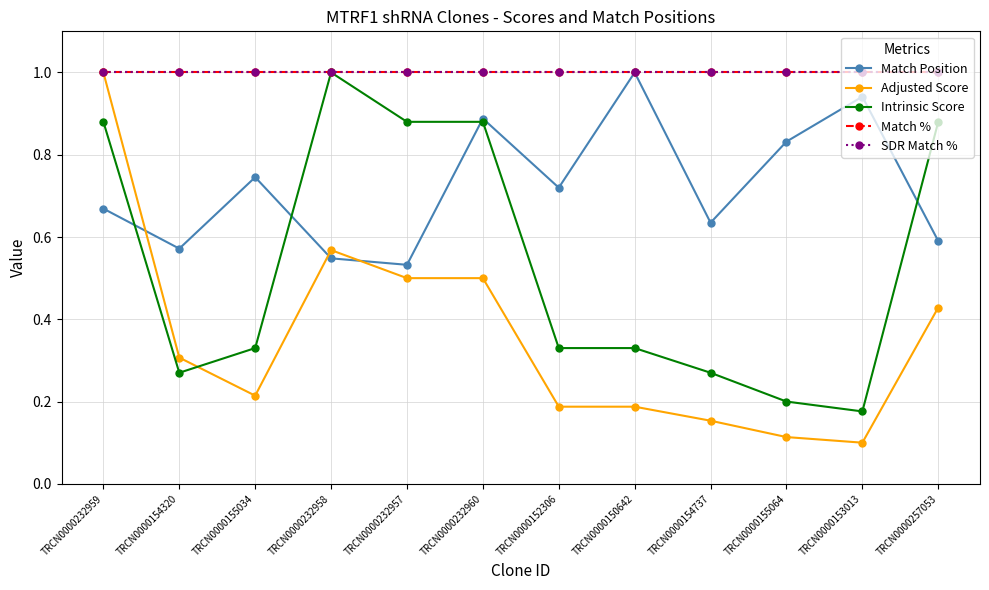

Where do Match Position and Intrinsic Score first cross each other?

TRCN0000232959 and TRCN0000154320